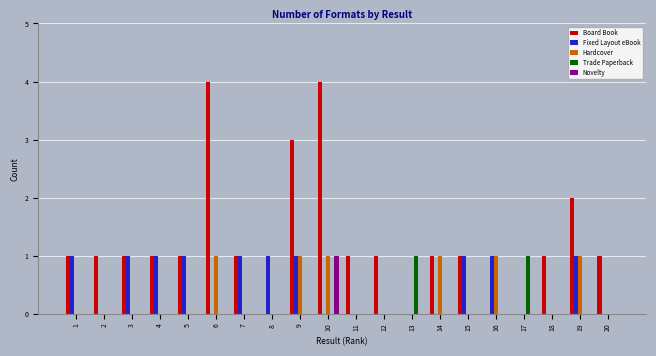

Which series has the largest total across all categories?

Board Book